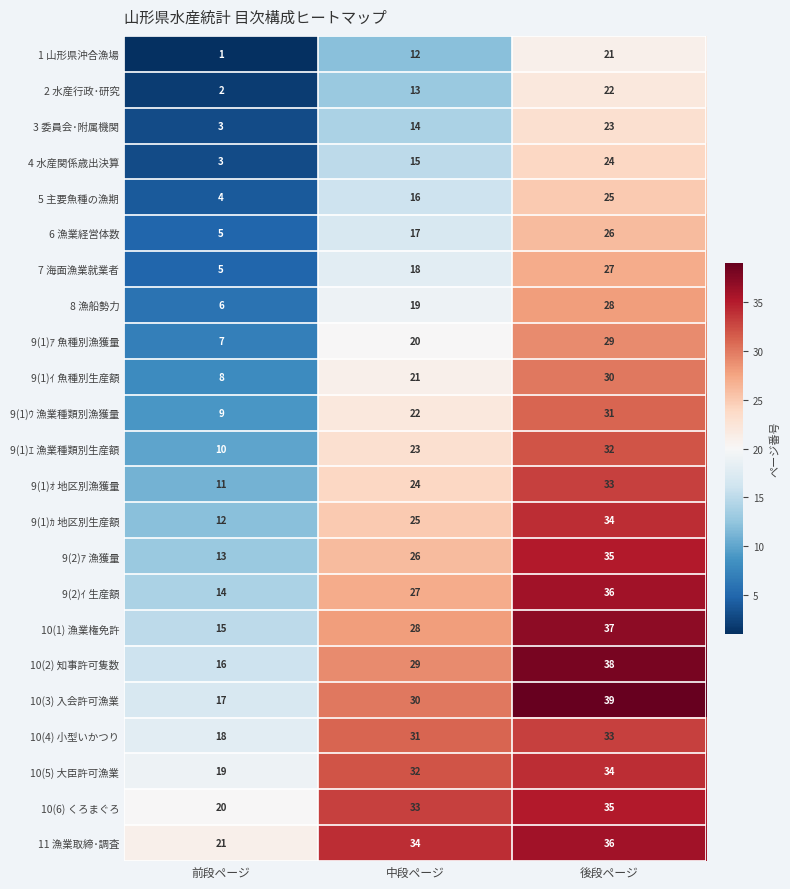

What is the sum of the 10(6) くろまぐろ values at 前段ページ and 中段ページ?

53